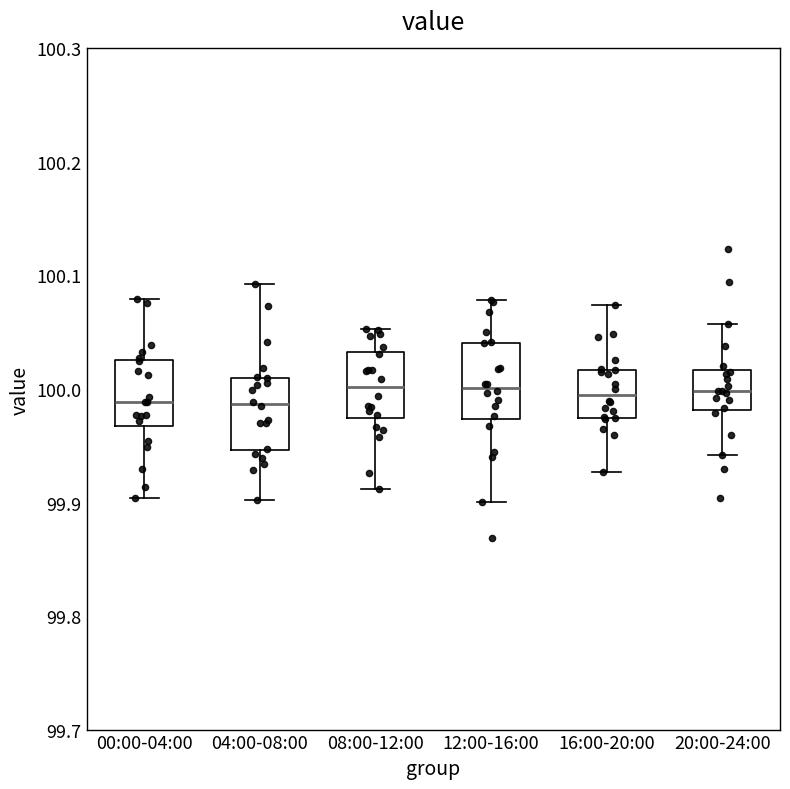

Reading left to right, read every box against the y-axis: the position of its median line, the range the box covers, and the ends of its whiskers. The values are not printed on the chart, so give them approximately, as read against the axis.

00:00-04:00: median 99.99, box 99.97 to 100.03, whiskers 99.90 to 100.08
04:00-08:00: median 99.99, box 99.95 to 100.01, whiskers 99.90 to 100.09
08:00-12:00: median 100.00, box 99.97 to 100.03, whiskers 99.91 to 100.05
12:00-16:00: median 100.00, box 99.97 to 100.04, whiskers 99.90 to 100.08
16:00-20:00: median 99.99, box 99.97 to 100.02, whiskers 99.93 to 100.07
20:00-24:00: median 100.00, box 99.98 to 100.02, whiskers 99.94 to 100.06